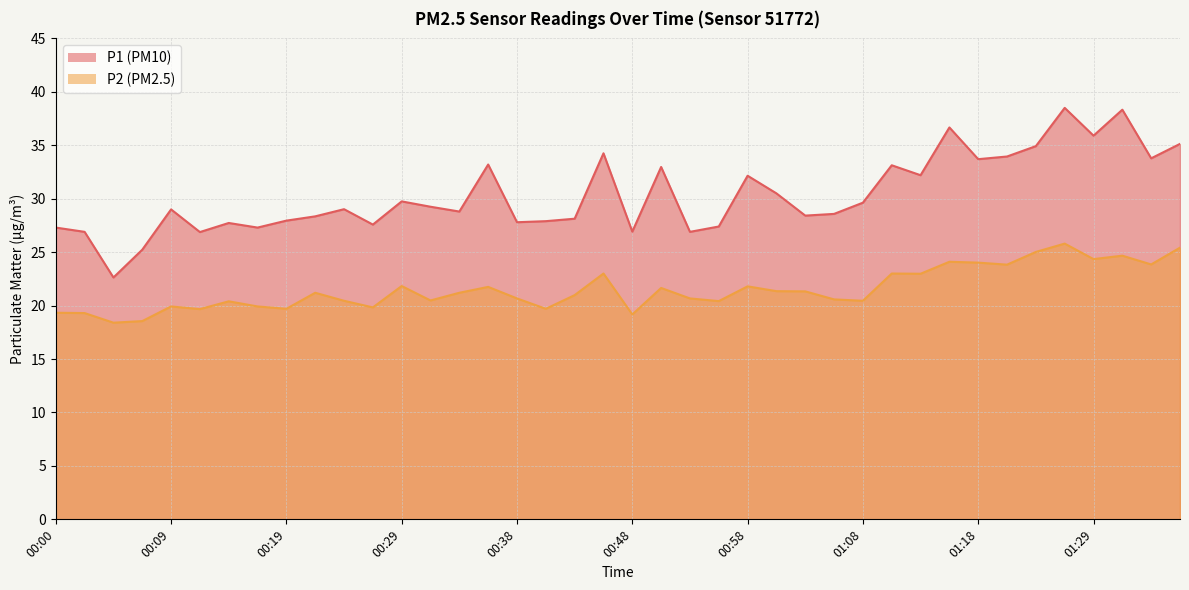

In P1, how many points are lower than both neighbors (excluding endpoints)?

13